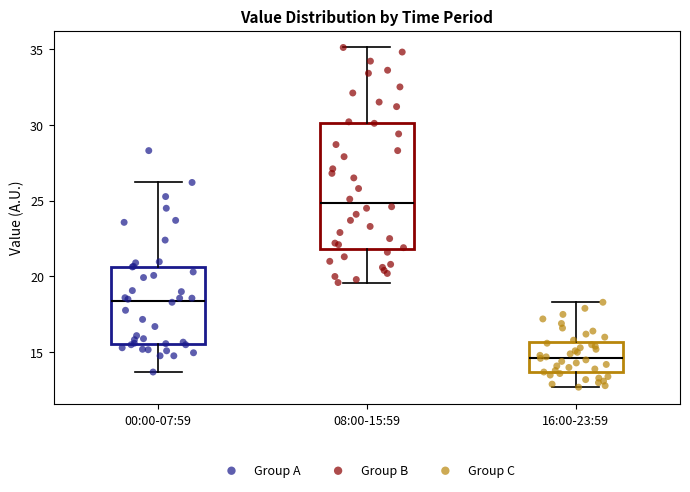

Where is the upper edge of the box for 08:00-15:59 on the y-axis? The values are not printed on the chart, so give them approximately, as read against the axis.

30.0